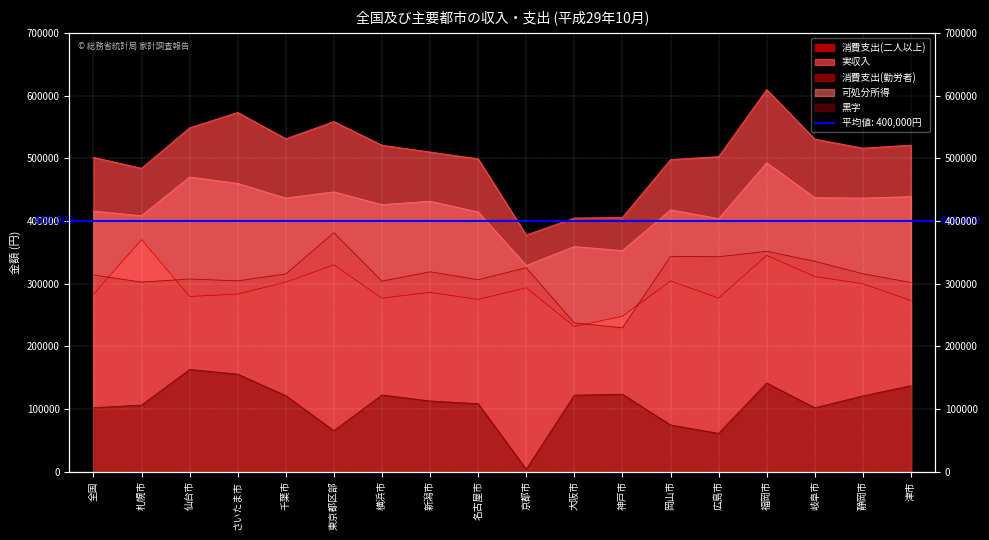

How many data points in 消費支出(二人以上) are above 285978?

8